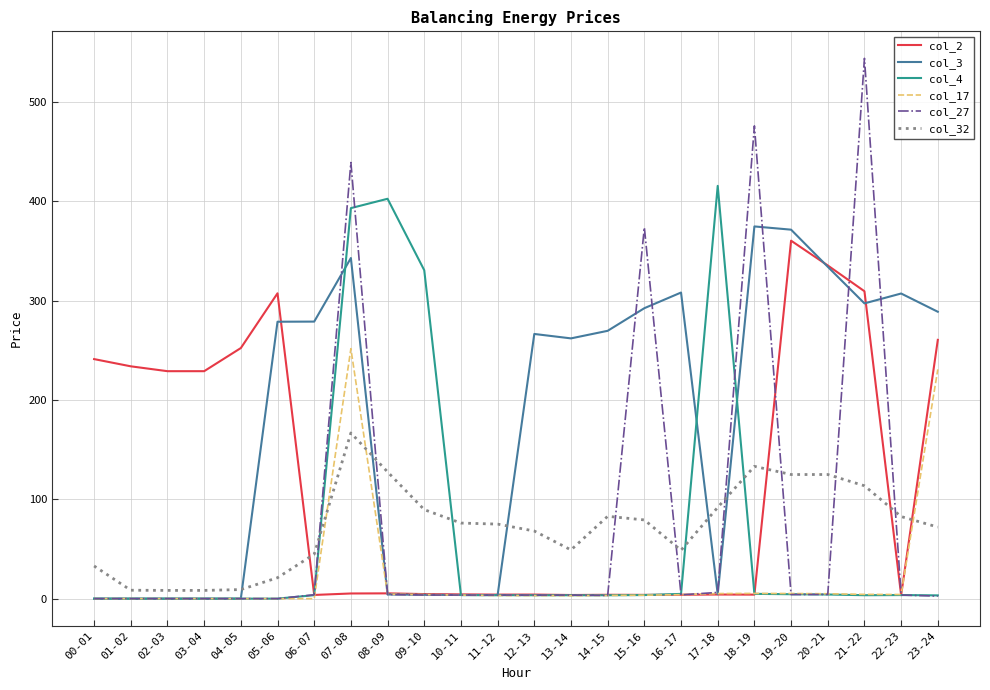

Which series has the largest range (max minus min)?

col_27